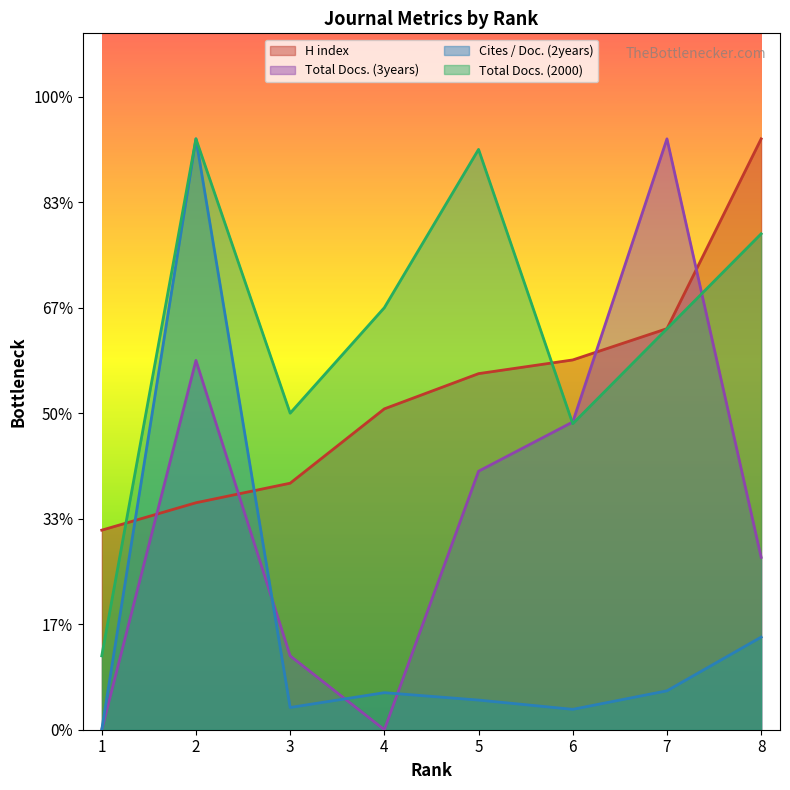

At 6, list the series in order from largest to smallest.

H index, Total Docs. (3years), Total Docs. (2000), Cites / Doc. (2years)